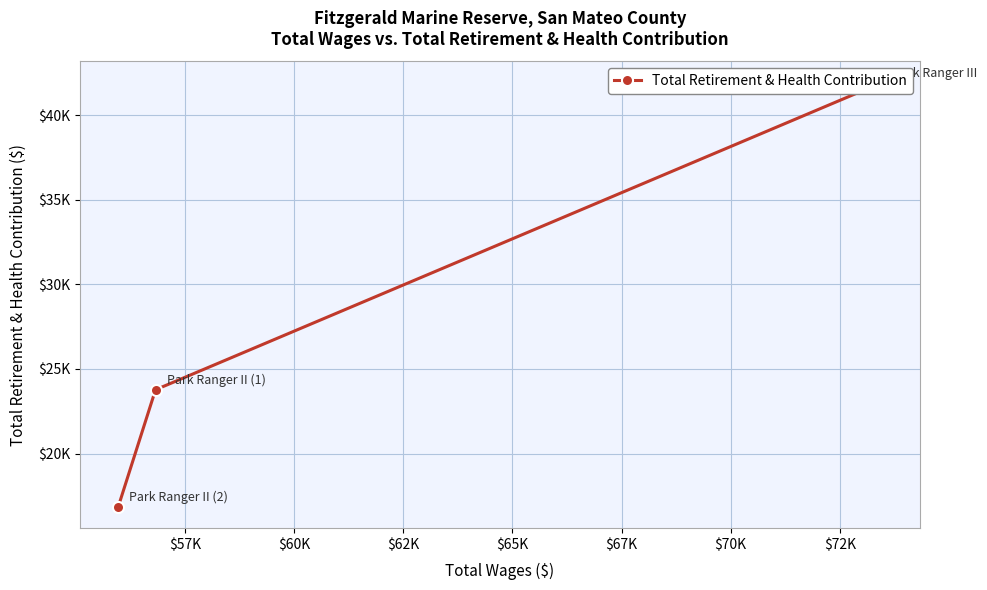

Is this an area chart (filled region under the line)?

No